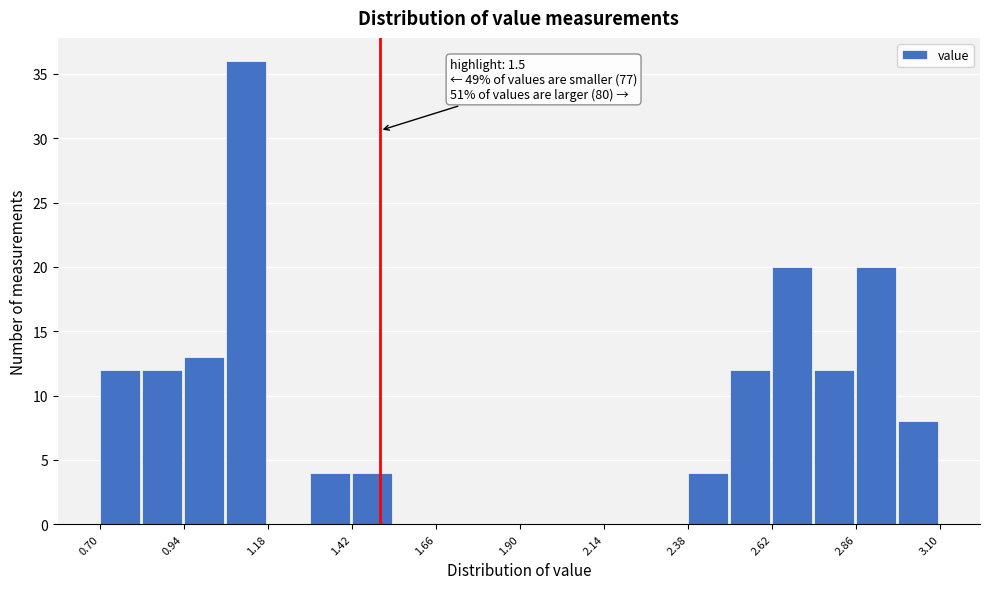

Read against the x-axis, roughly where is the centre of the tallest bar?

1.10